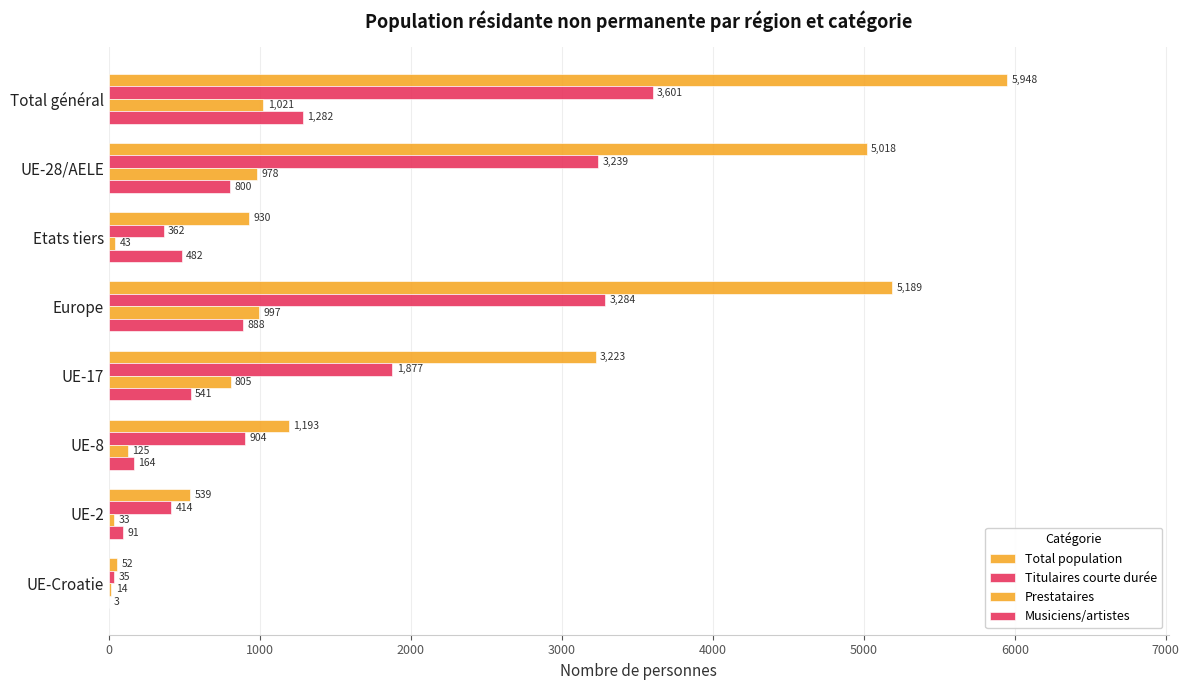

What is the value of the Prestataires bar at the 4th from the left?

997